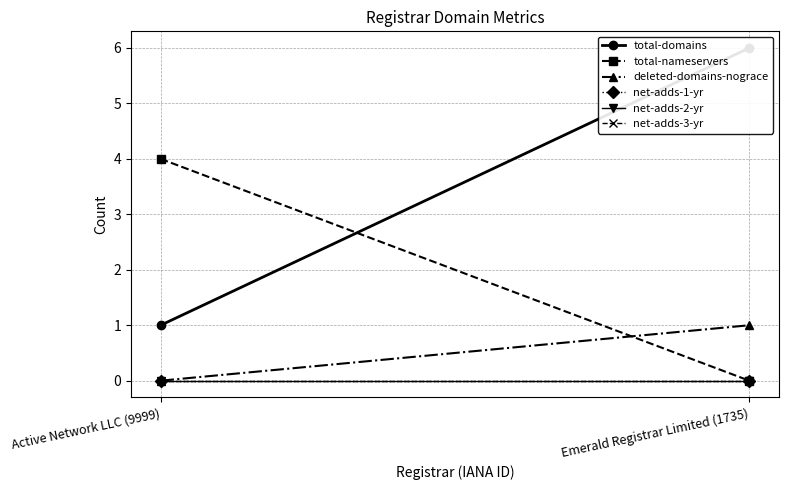

What is the label of the 2nd point from the left?

Emerald Registrar Limited (1735)